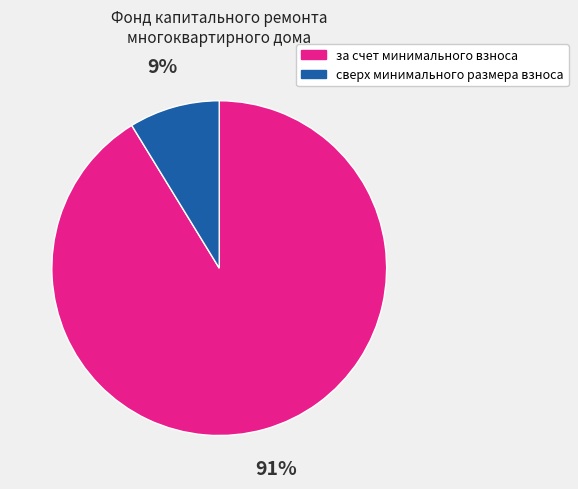

True or false: сверх минимального размера взноса accounts for 9% of the total.

True